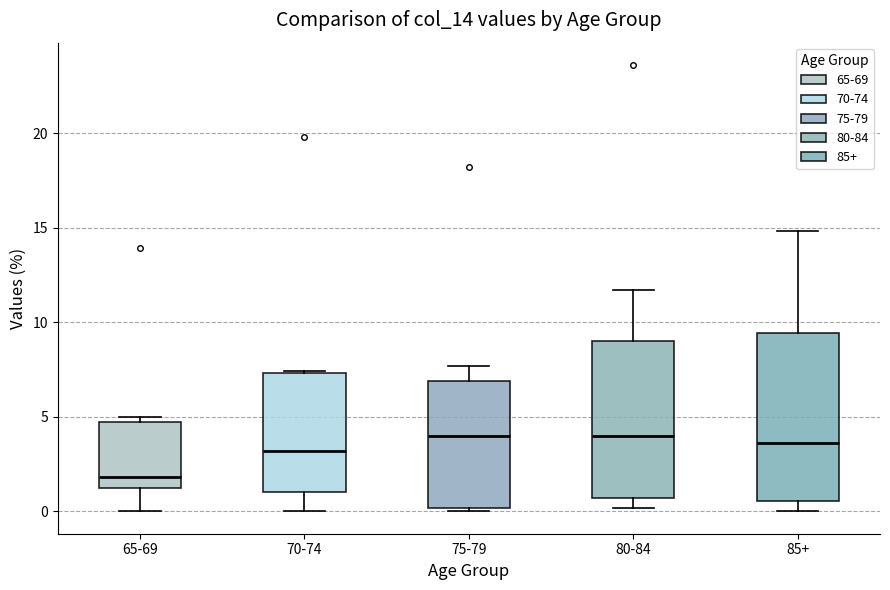

Reading left to right, transcribe this box plot: for each box, give where its median line is, the range the box spans, and where its two whiskers end, as read against the y-axis. The values are not printed on the chart, so give them approximately, as read against the axis.

65-69: median 2.0, box 1.5 to 5.0, whiskers 0.0 to 5.0 (just above the box's upper edge)
70-74: median 3.0, box 1.0 to 7.5, whiskers 0.0 to 7.5
75-79: median 4.0, box 0.0 to 7.0, whiskers 0.0 (just below the box's lower edge) to 7.5
80-84: median 4.0, box 0.5 to 9.0, whiskers 0.0 to 11.5
85+: median 3.5, box 0.5 to 9.5, whiskers 0.0 to 15.0